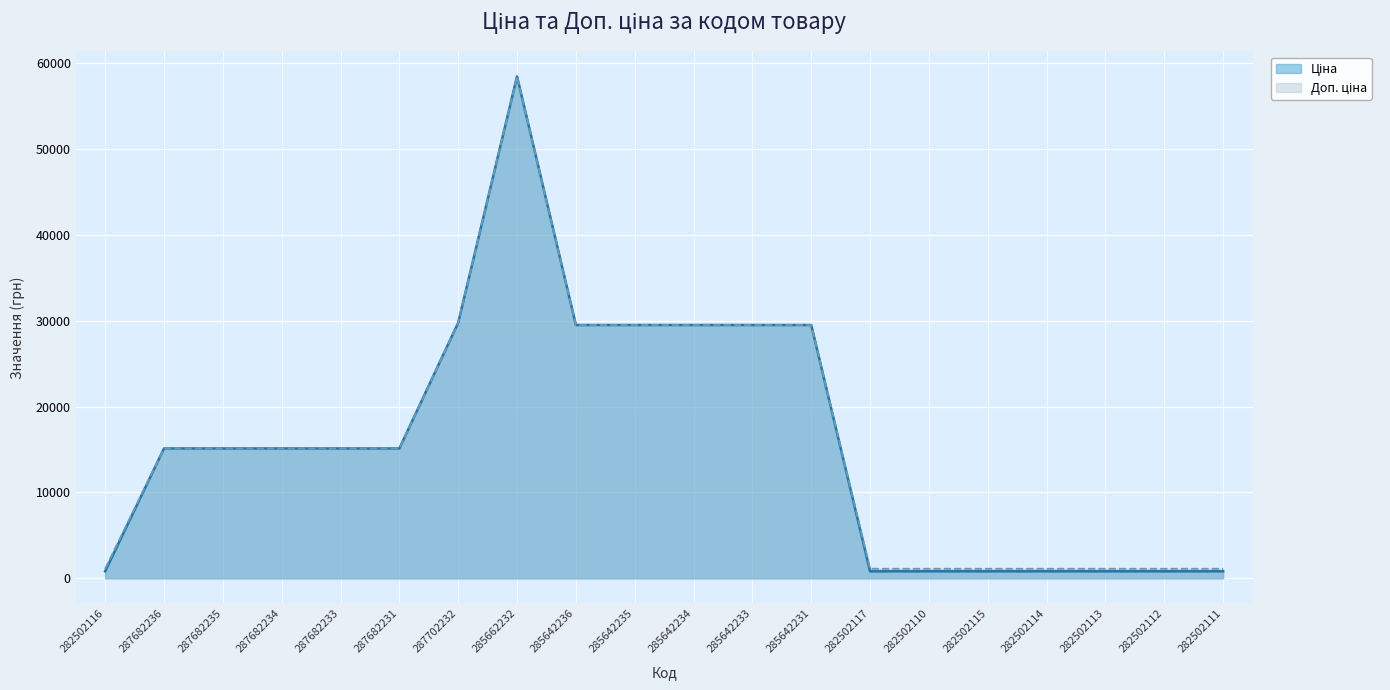

What is the total value across all series at 285642234?

58983.0